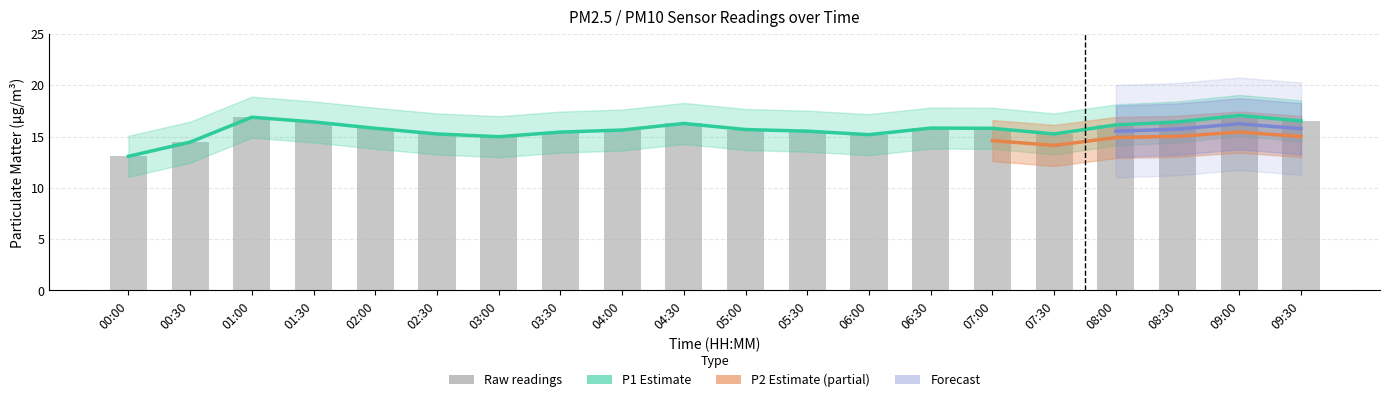

The value of P1 at 02:00 is 15.8. True or false?

True